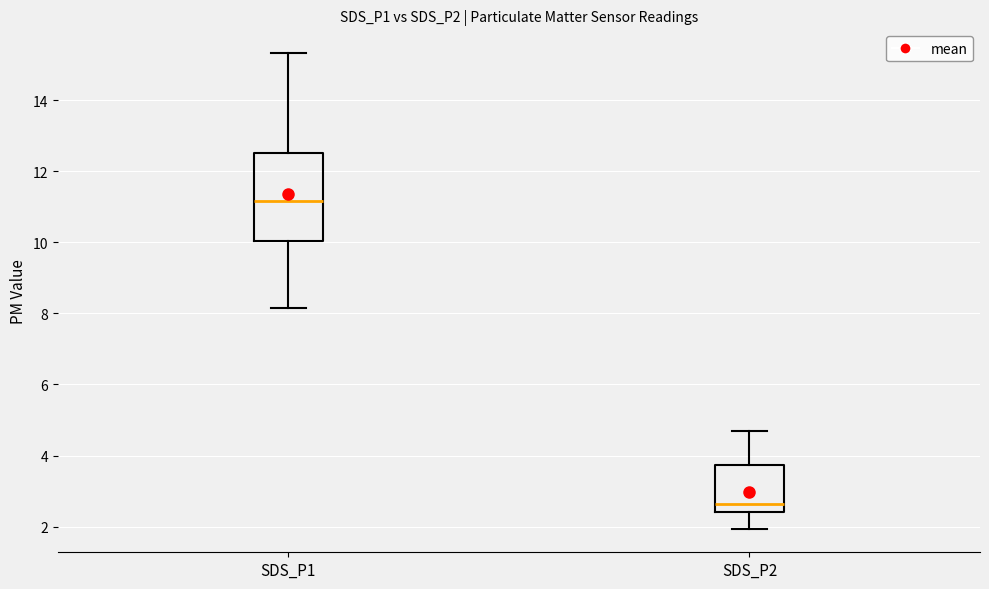

Which box's median line is the lowest?

SDS_P2